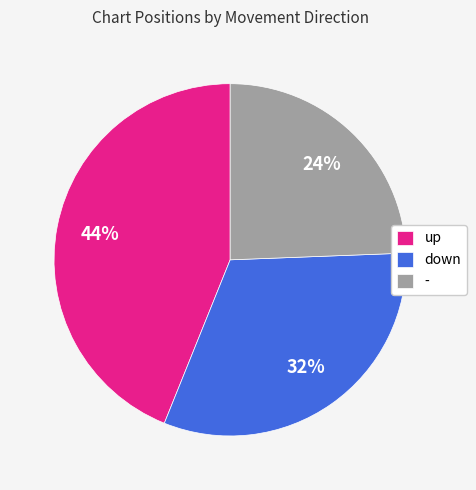

What is the smallest slice in the pie chart?

-